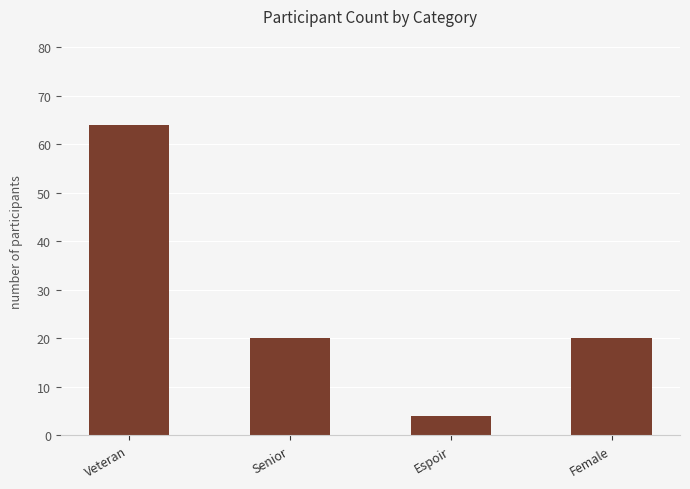

What is the label of the 1st bar from the right?

Female